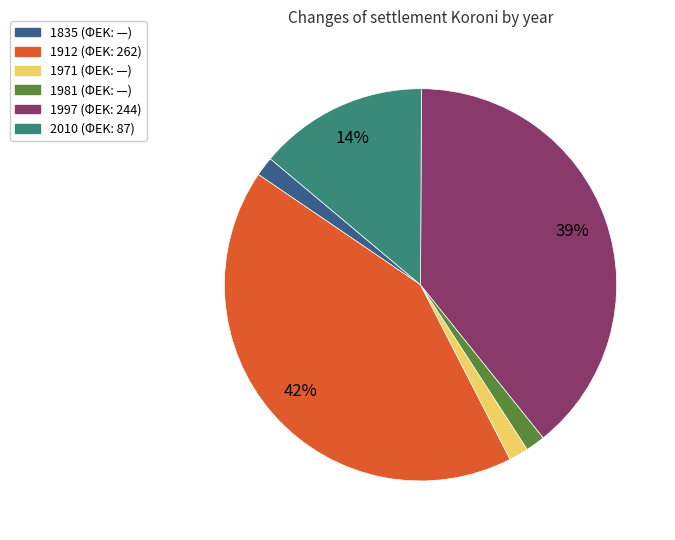

Is there any slice that represents more than half of the pie?

No